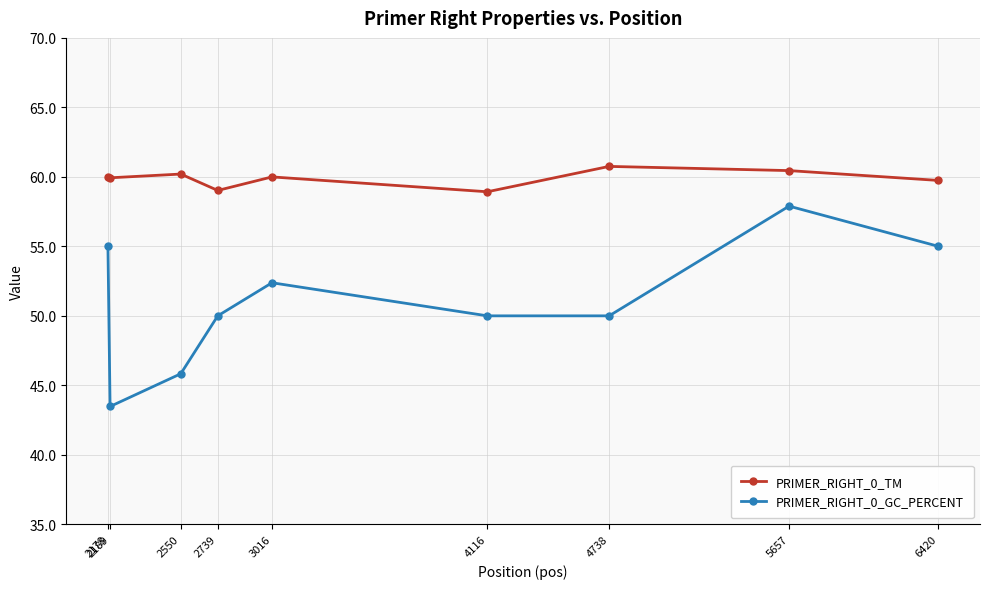

List the series in order of their peak value, lowest first.

PRIMER_RIGHT_0_GC_PERCENT, PRIMER_RIGHT_0_TM